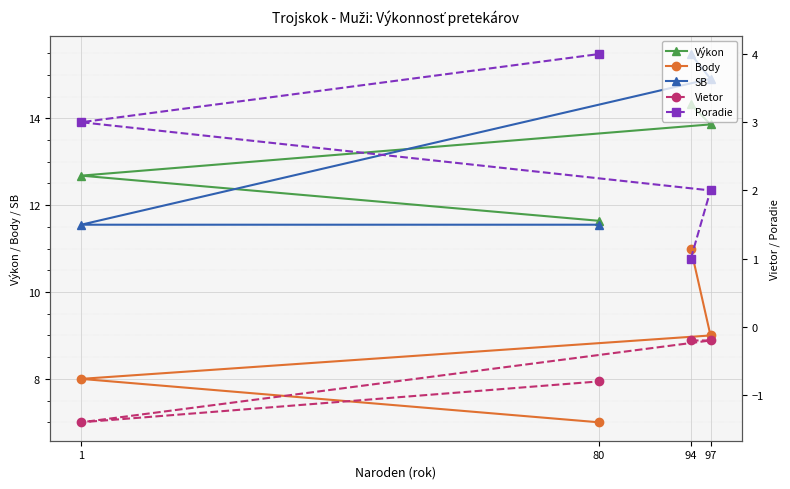

True or false: Vietor and SB cross at least once.

False